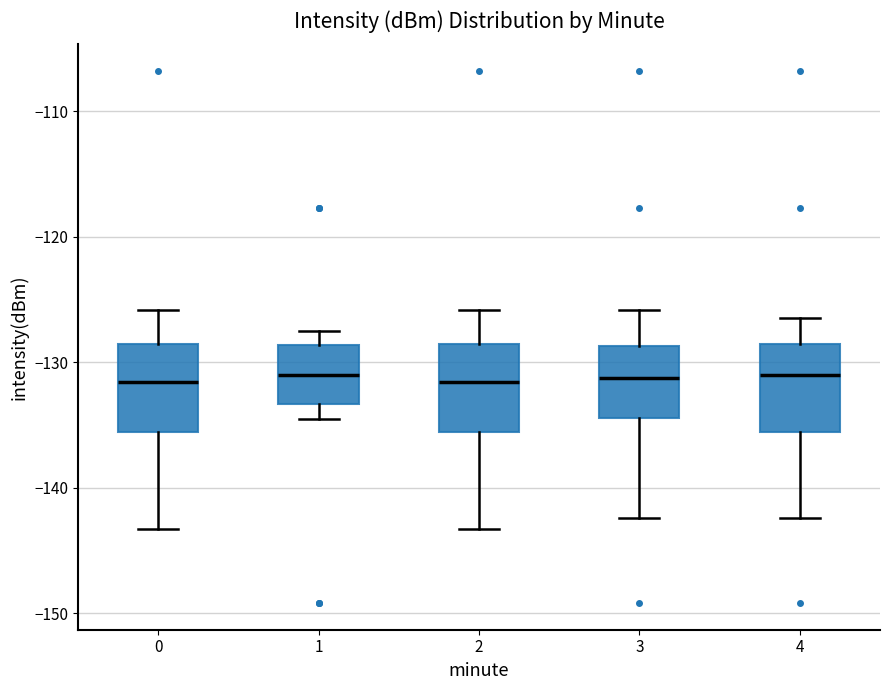

Where does the median line of the box at x = 0 sit on the y-axis? The values are not printed on the chart, so give them approximately, as read against the axis.

-132